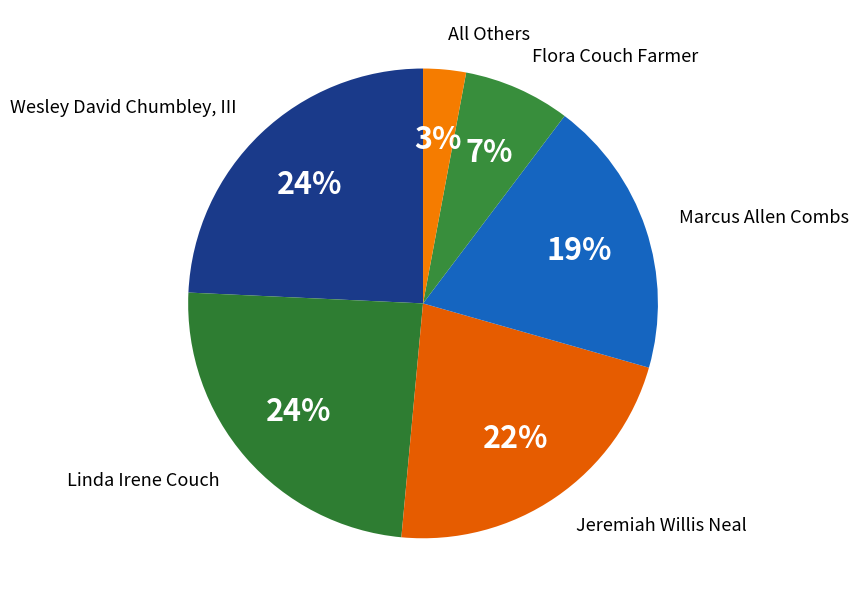

To the nearest percent, what is the difference between the largest and smallest slice percentages?

21%